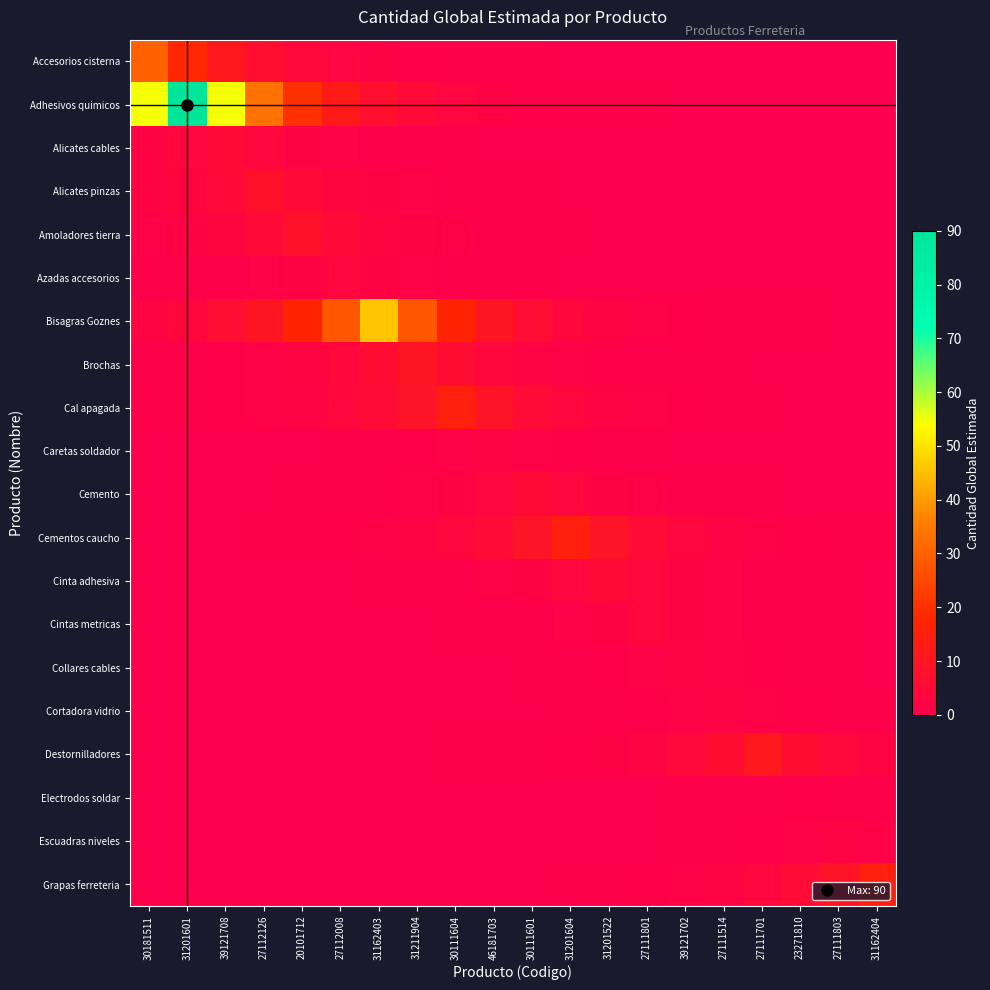

Between 46181703 and 31162404, which is larger?

46181703